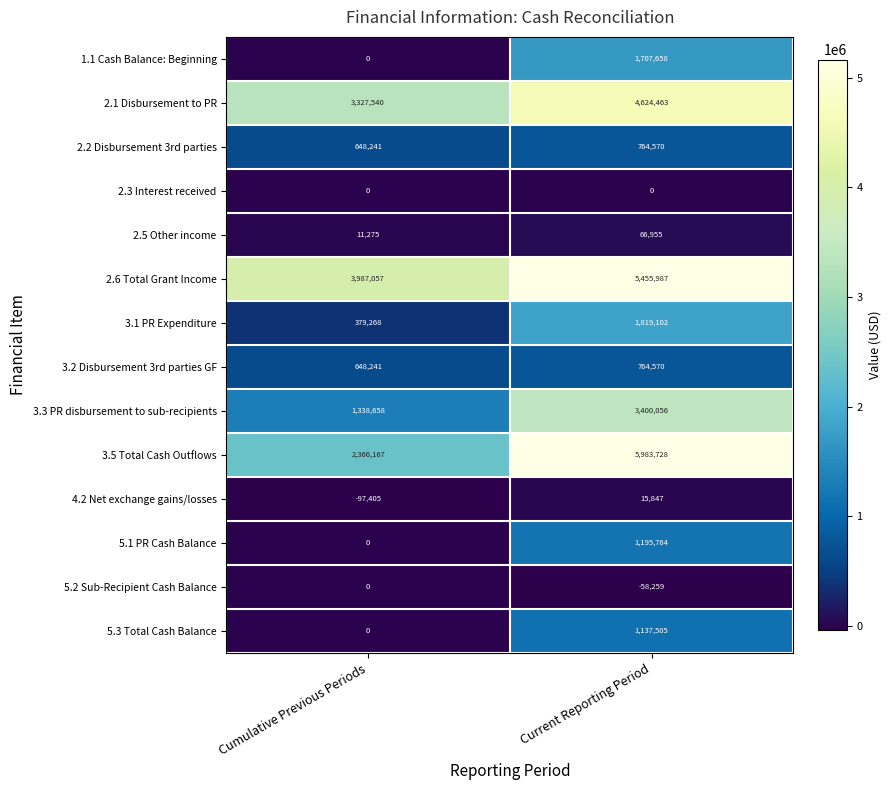

What is the difference between the maximum and minimum values in the 2.1 Disbursement to PR series?

1296923